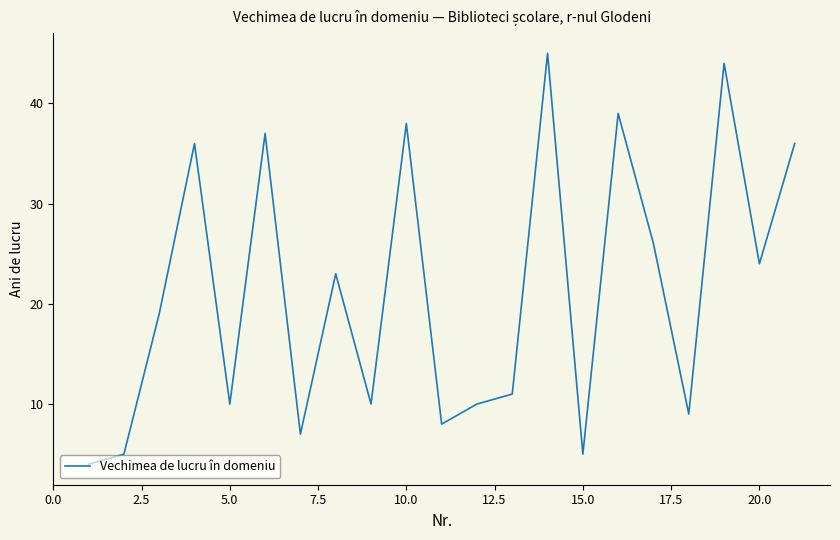

Reading left to right, what are all the values shown in this chart?

4	5	19	36	10	37	7	23	10	38	8	10	11	45	5	39	26	9	44	24	36